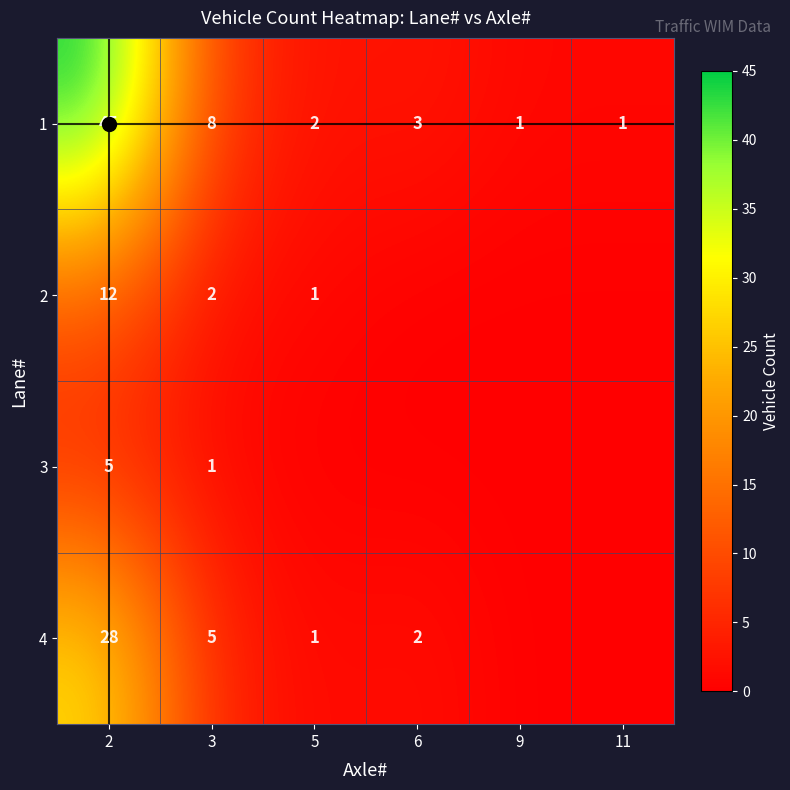

How many data points in 4 are above 2?

2